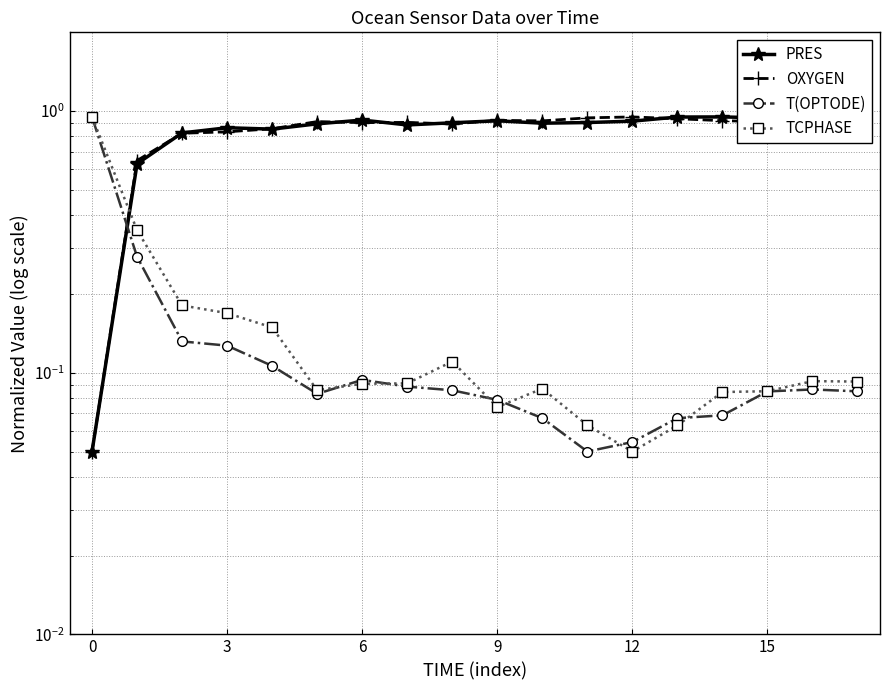

What is the label of the 6th point from the right?

12